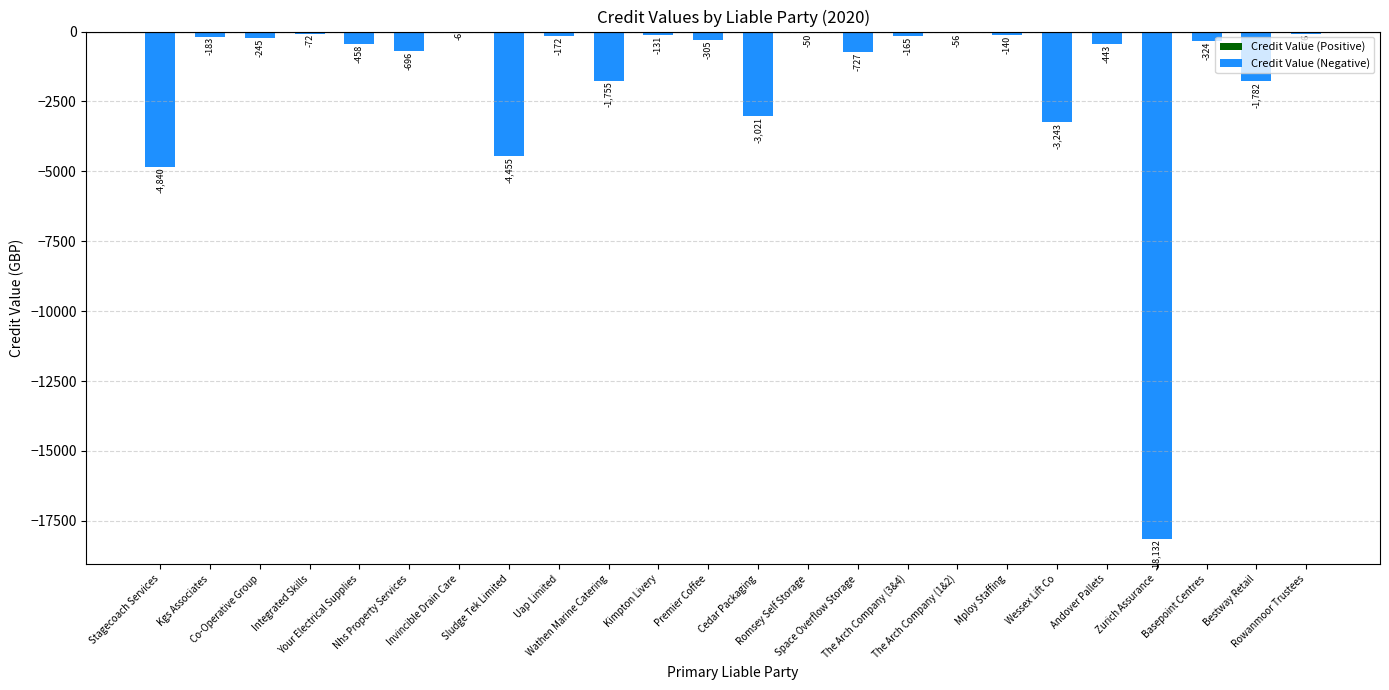

What is the sum of the values at The Arch Company (1&2) and The Arch Company (3&4)?

-221.1